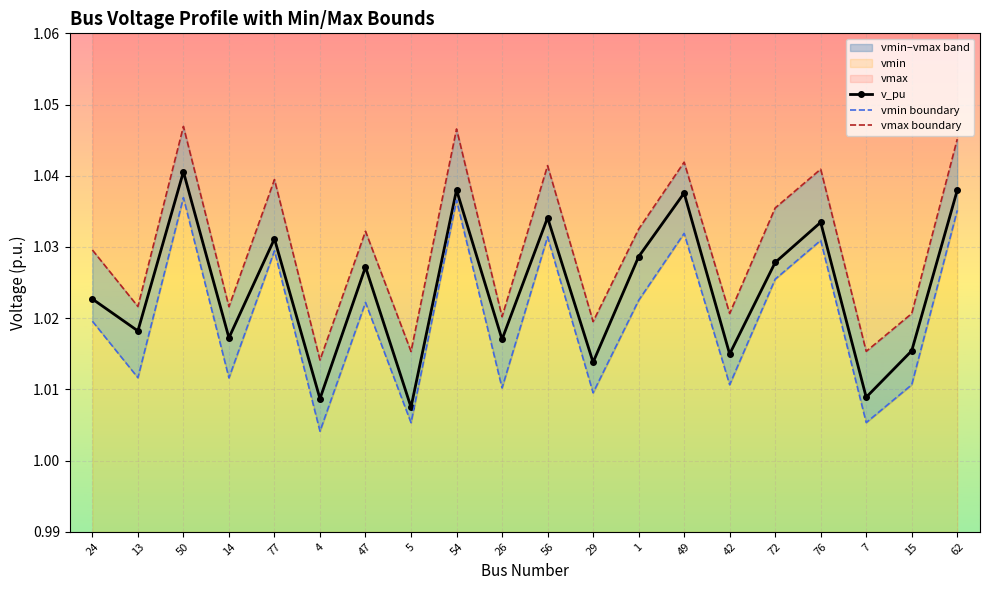

True or false: vmax boundary and v_pu intersect in this chart.

False